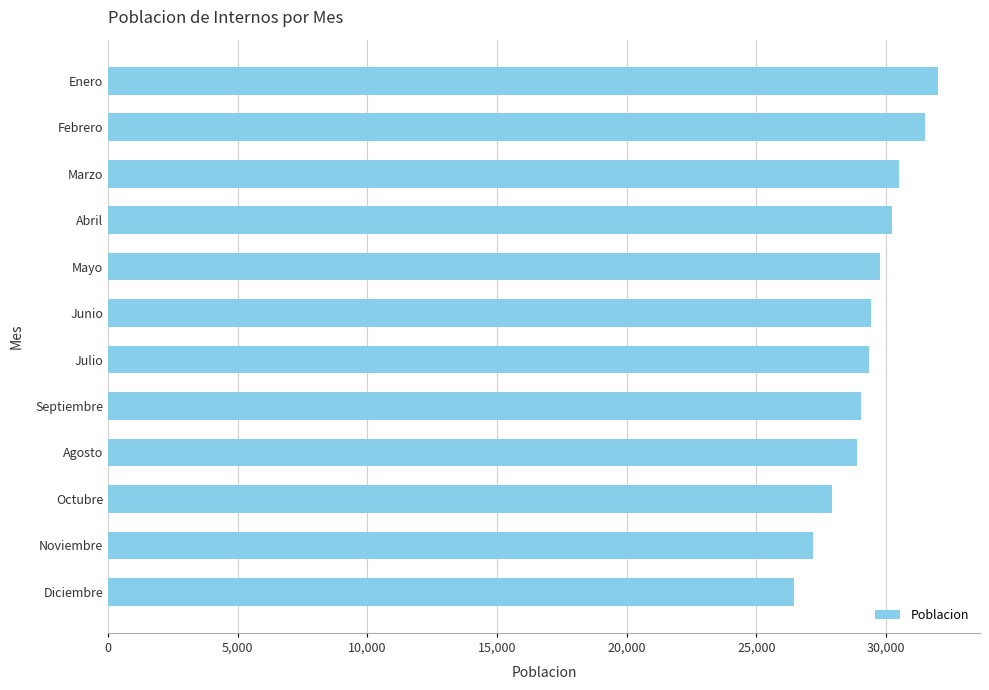

What is the maximum value shown in the chart?

32026